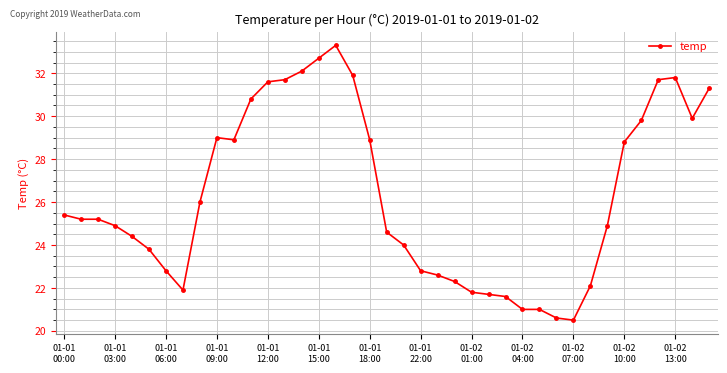

True or false: there are more than 1 points higher than both neighbors.

True